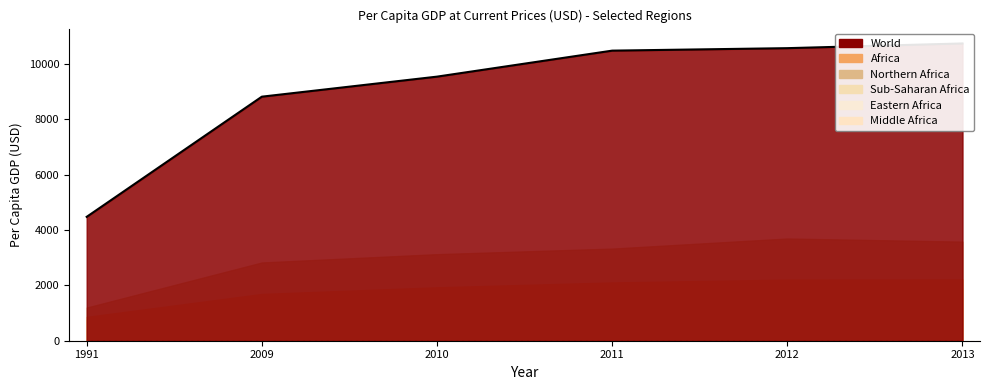

True or false: Africa has more than 2 points higher than both neighbors.

False